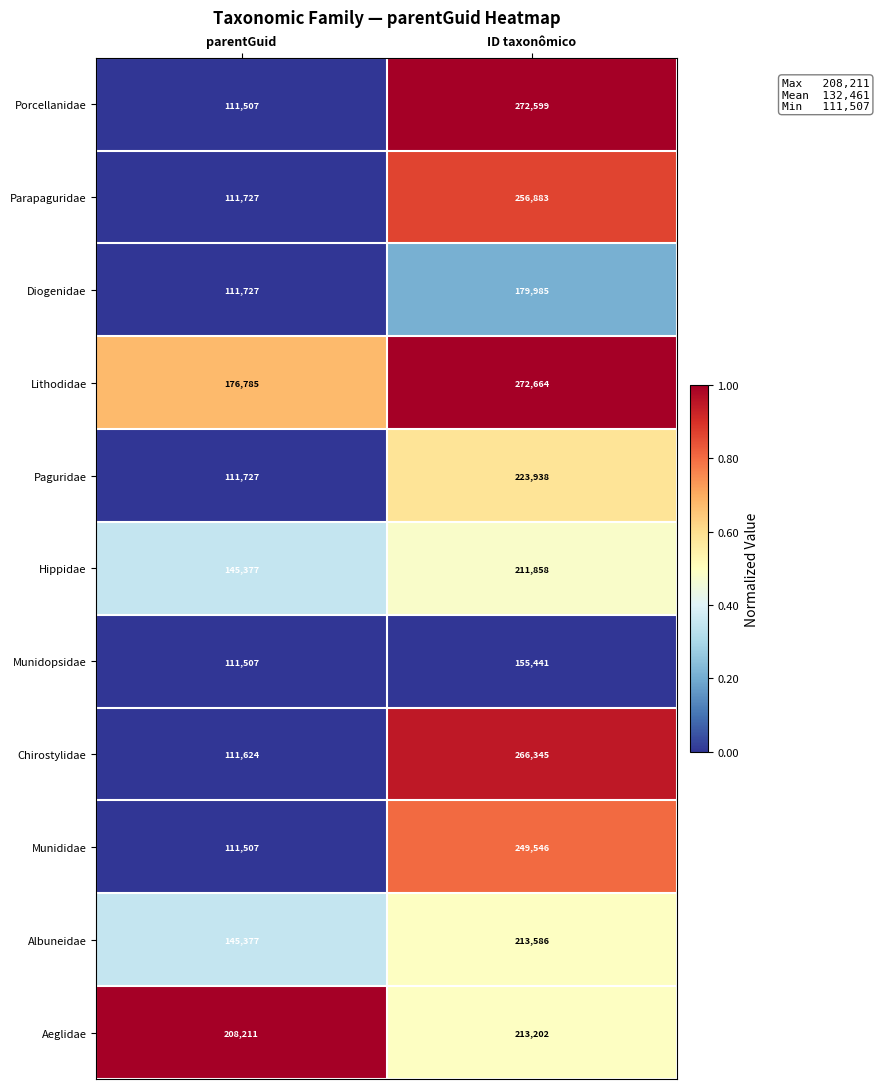

What is the spread (max minus min) of values at parentGuid?

96704